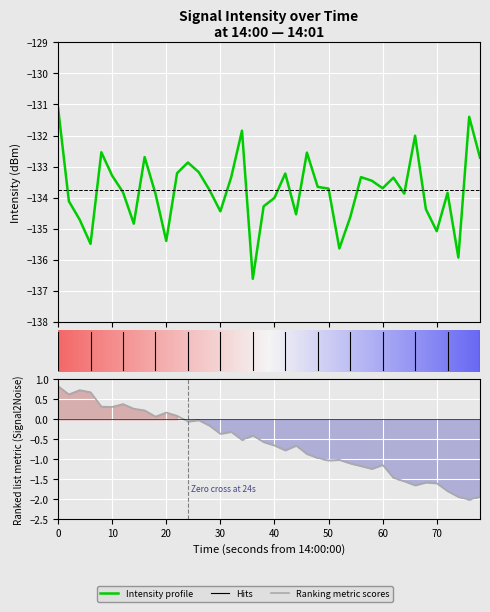

True or false: there are more than 1 points higher than both neighbors.

True